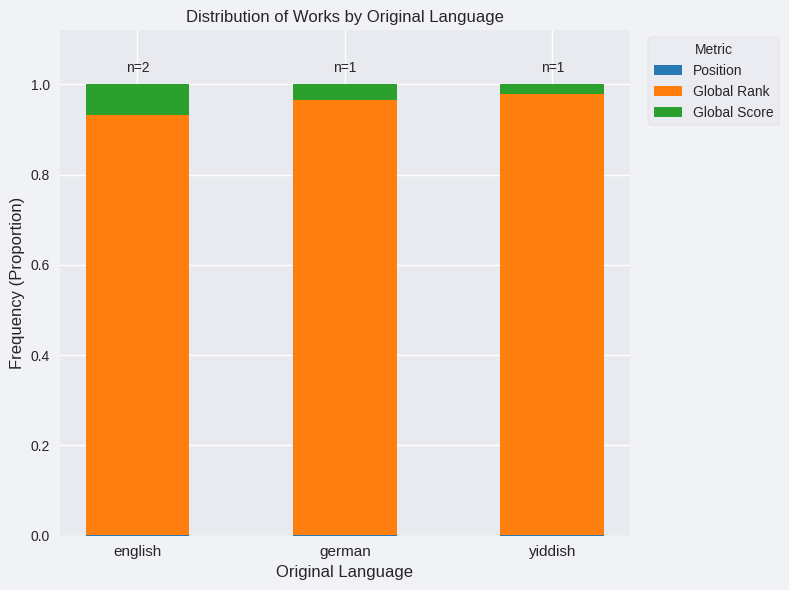

Rank the series by their maximum value, from highest to lowest.

Global Rank, Global Score, Position